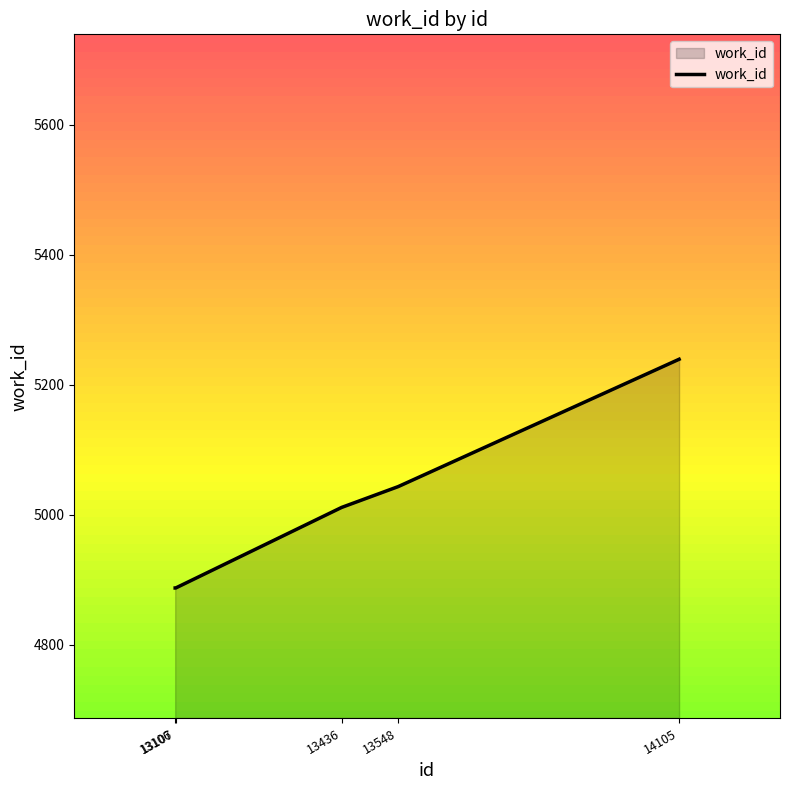

True or false: there are more than 2 points higher than both neighbors.

False